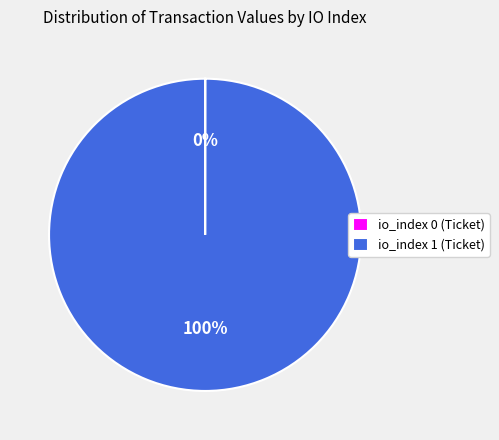

Is there a majority slice in this chart?

Yes